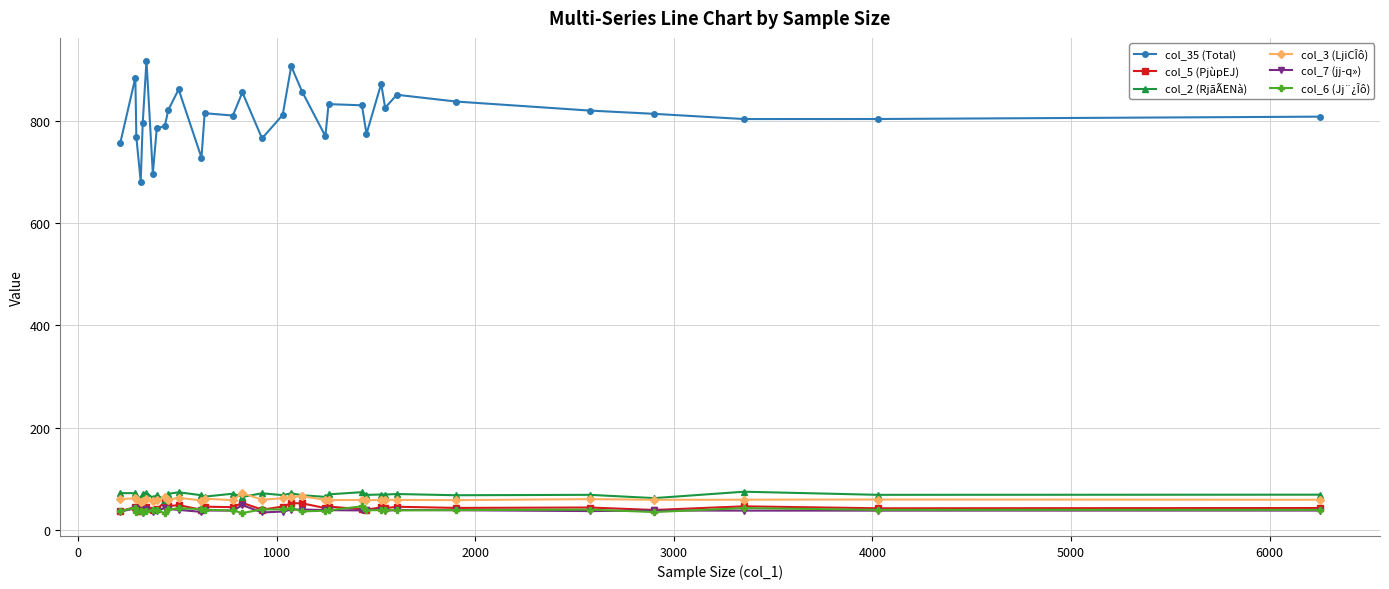

Which series has the largest total across all categories?

col_35 (Total)